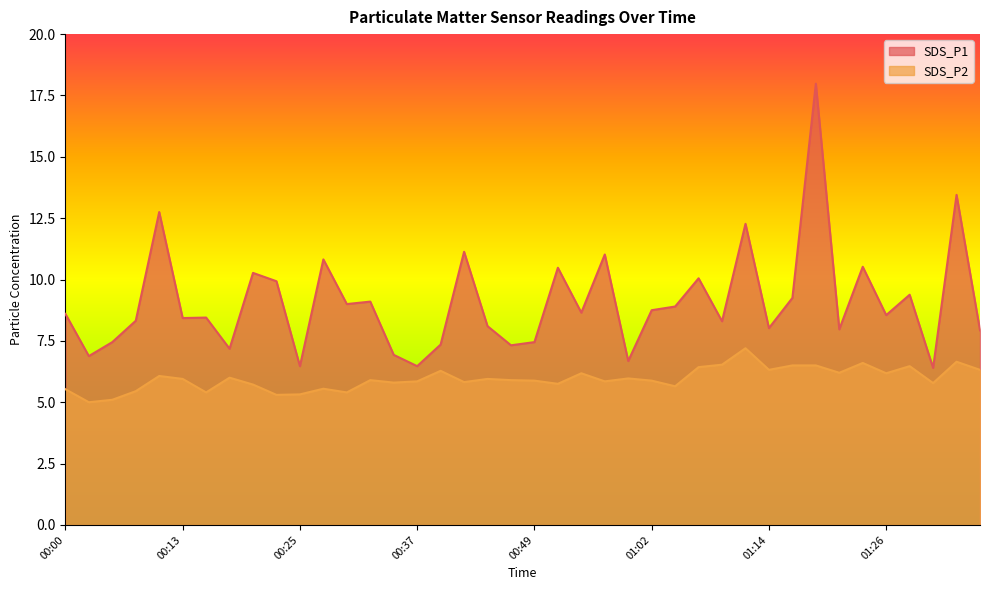

Between 00:32 and 00:42, which series saw the biggest shift?

SDS_P1